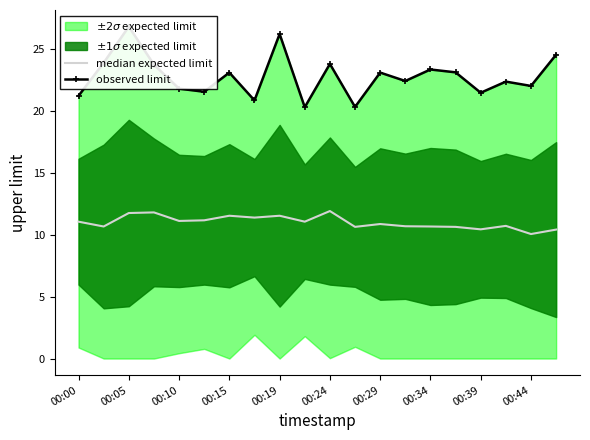

How many values in the median expected limit series are below 11?

10